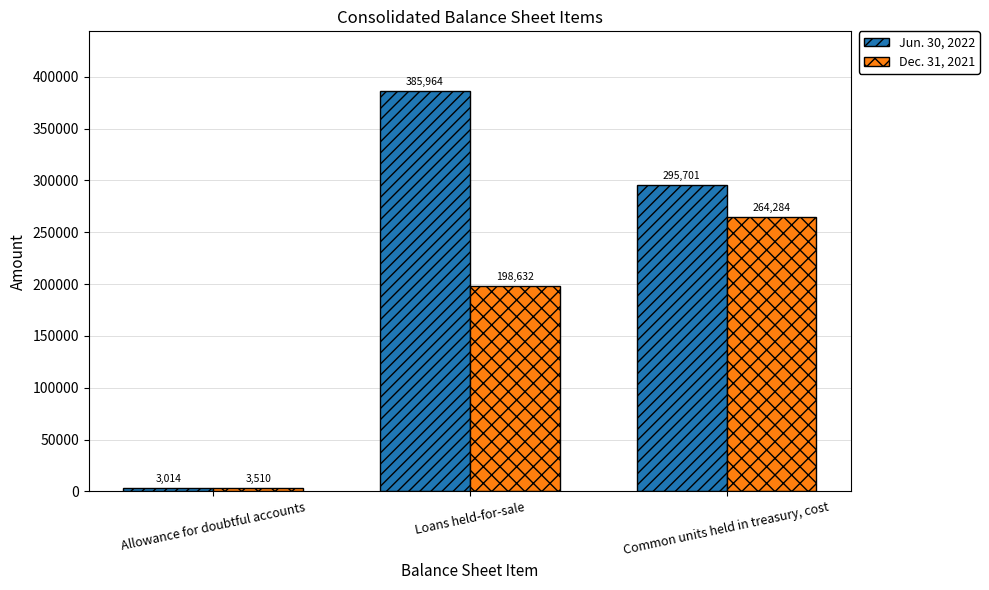

How many distinct data groups are displayed?

2